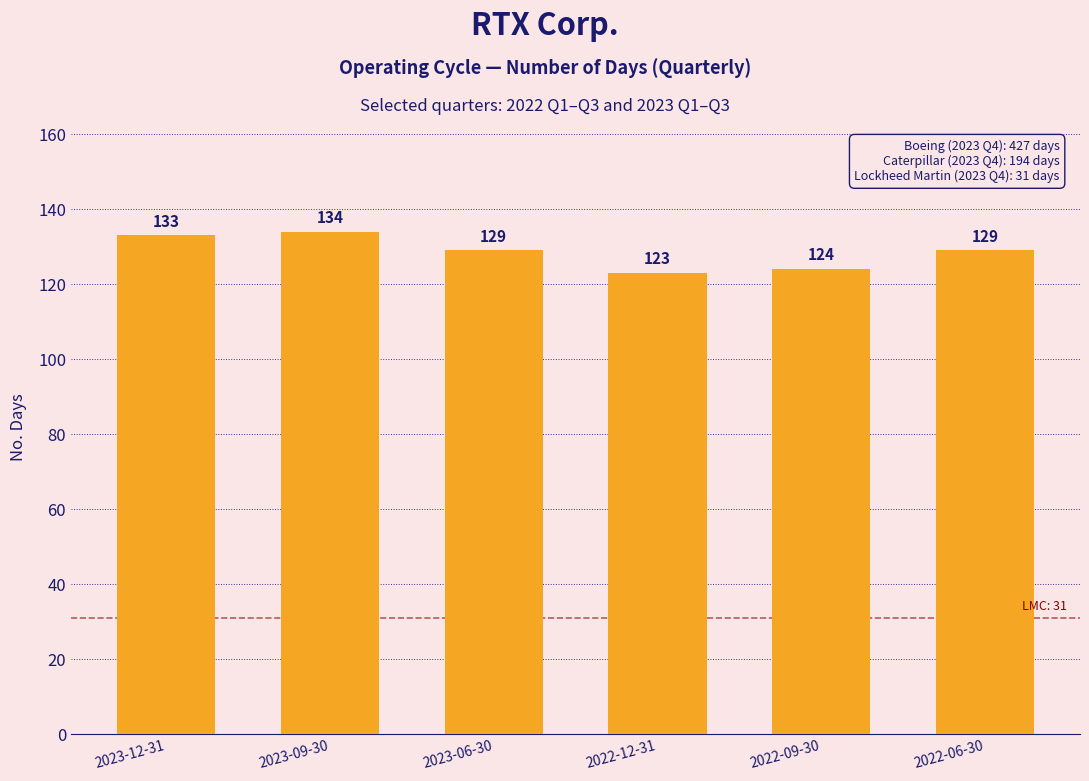

What is the sum of all values?

772